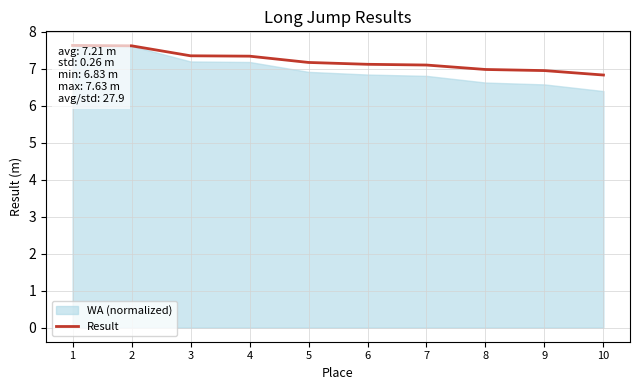

What is the sum of all values?

72.1